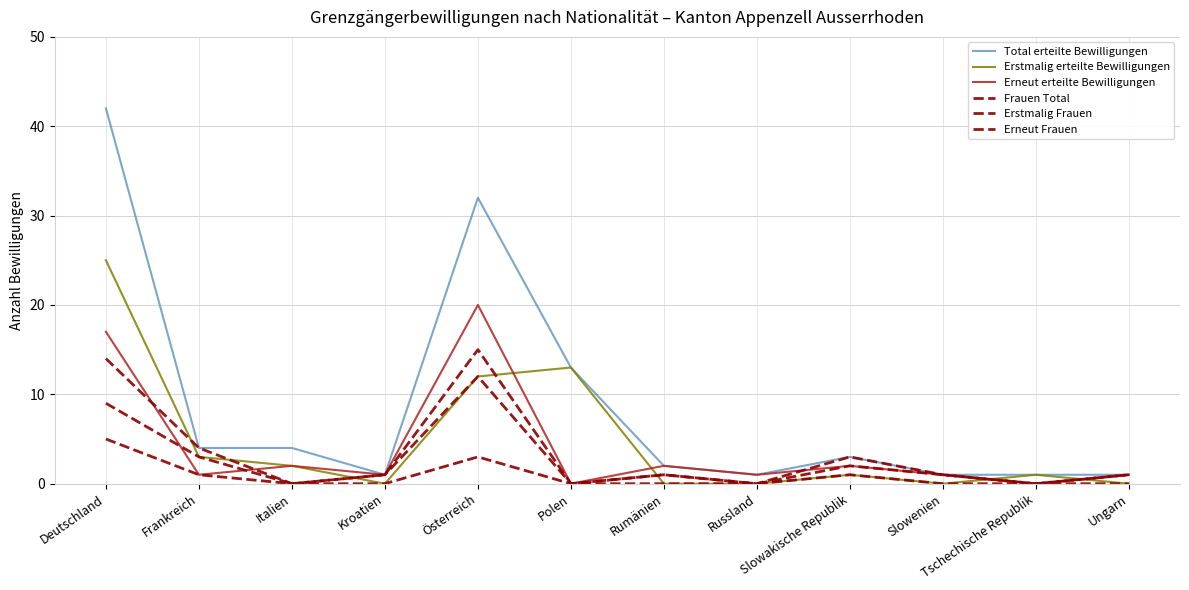

In Erstmalig erteilte Bewilligungen, how many points are higher than both neighbors (excluding endpoints)?

3